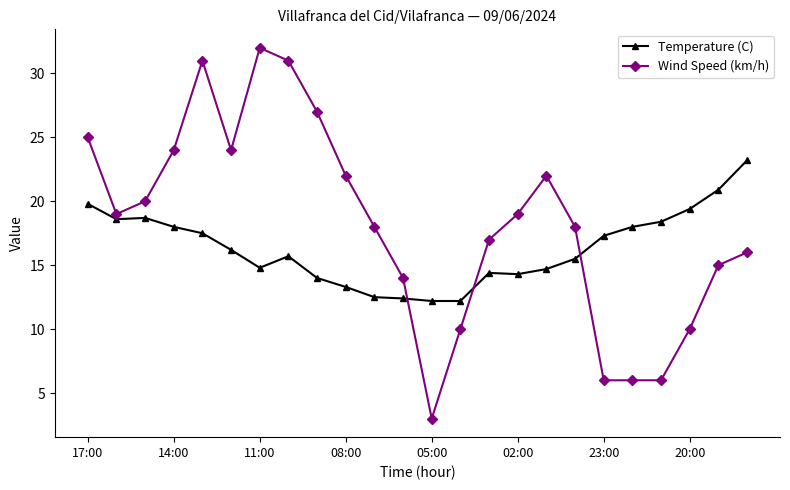

Does the chart display data point markers on the line(s)?

Yes